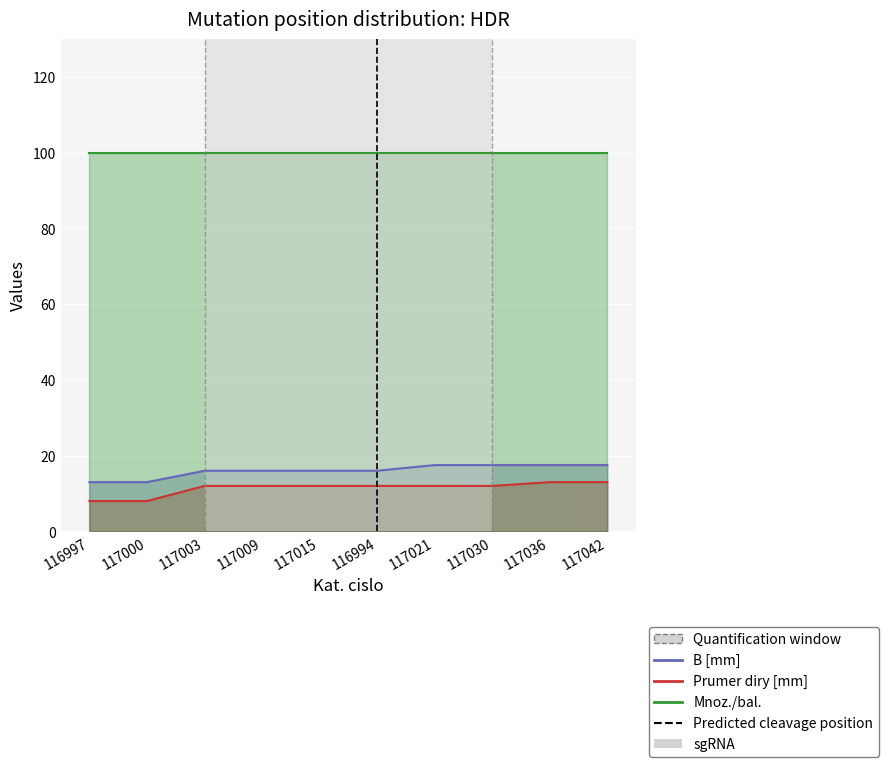

Which label corresponds to the largest value in the chart?

116994